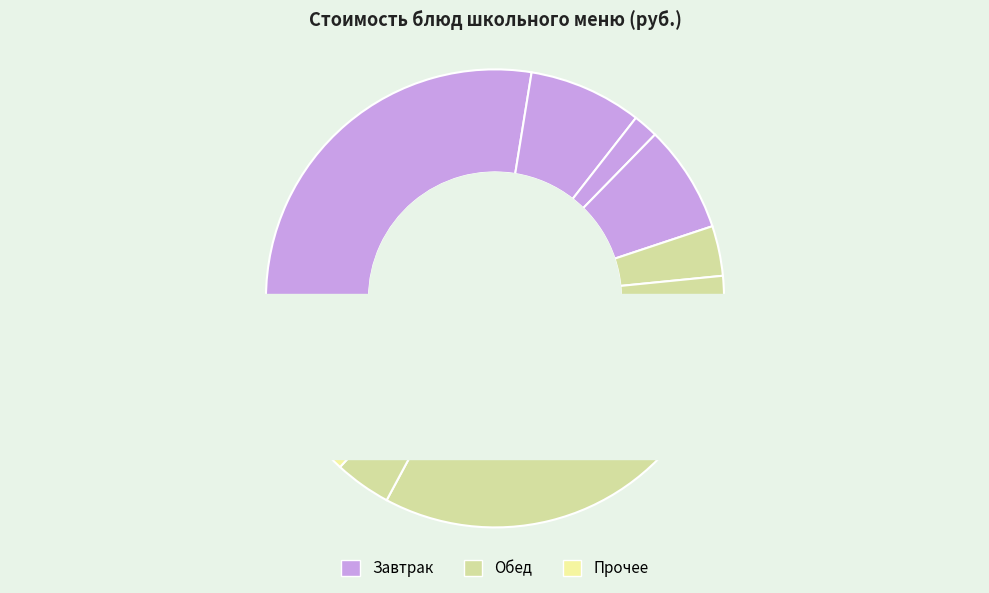

Combined, what portion of the pie is Сок фруктовый and Хлеб пшеничный?

12.8%